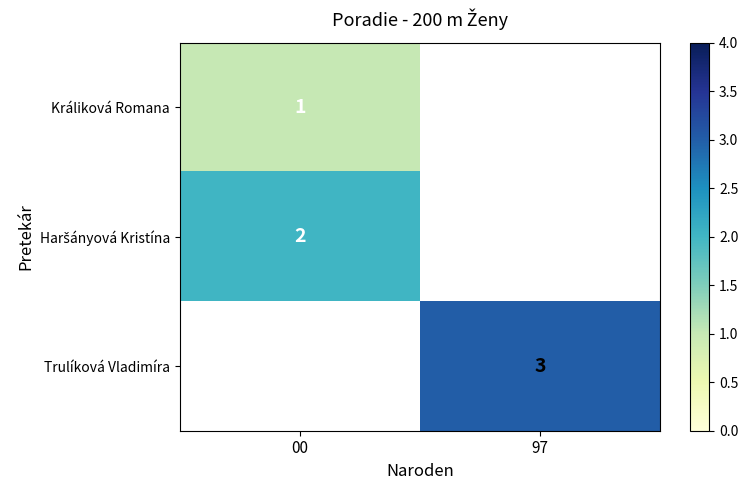

True or false: Králiková Romana has a value of 0 at 00.

False